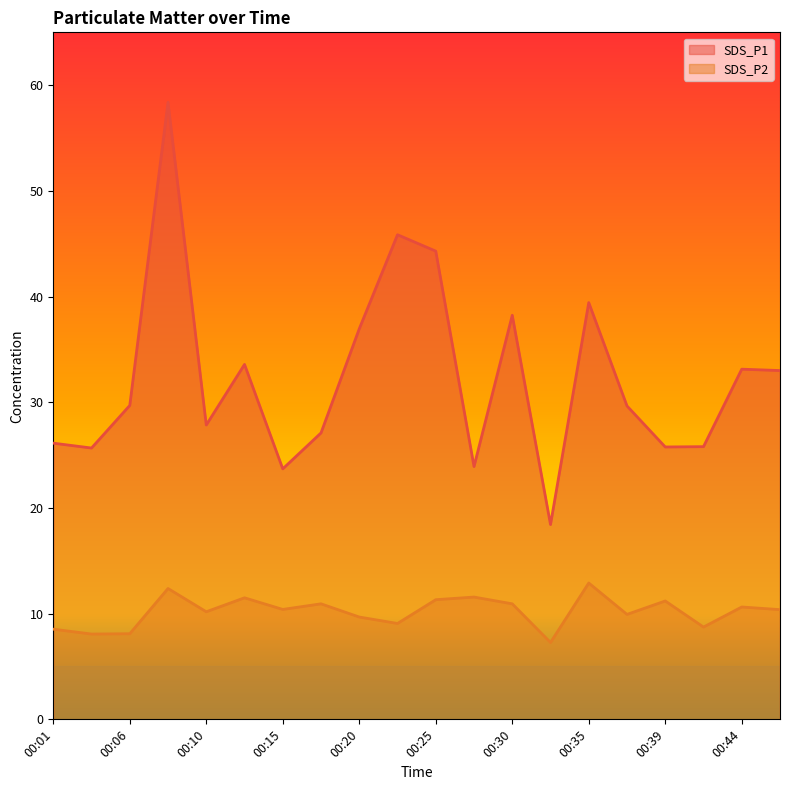

Reading left to right, transcribe all the data shown in this chart.

SDS_P1: 00:01=26.1	00:03=25.7	00:06=29.7	00:08=58.4	00:10=27.9	00:13=33.6	00:15=23.7	00:18=27.1	00:20=37.0	00:23=45.9	00:25=44.3	00:27=23.9	00:30=38.2	00:32=18.4	00:35=39.4	00:37=29.6	00:39=25.8	00:42=25.8	00:44=33.1	00:47=33.0
SDS_P2: 00:01=8.5	00:03=8.1	00:06=8.1	00:08=12.4	00:10=10.2	00:13=11.5	00:15=10.4	00:18=10.9	00:20=9.7	00:23=9.1	00:25=11.3	00:27=11.6	00:30=10.9	00:32=7.3	00:35=12.9	00:37=9.9	00:39=11.2	00:42=8.7	00:44=10.6	00:47=10.4